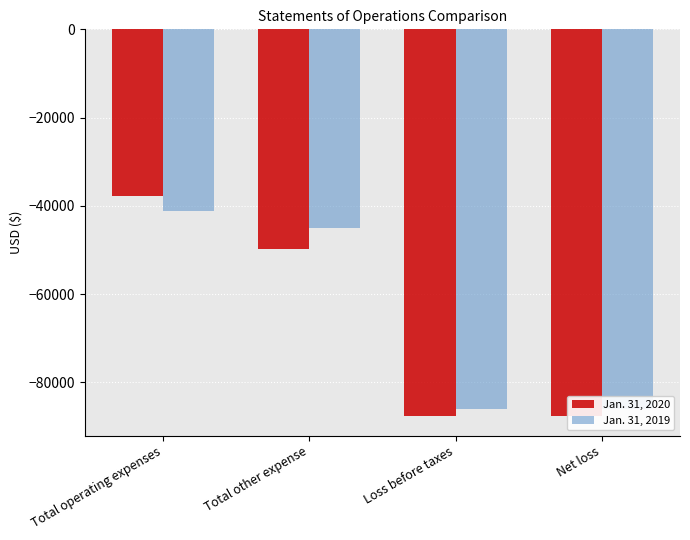

Reading left to right, list all the values displayed in this chart.

Jan. 31, 2020: -37815	-49869	-87684	-87684
Jan. 31, 2019: -41105	-44926	-86031	-86031